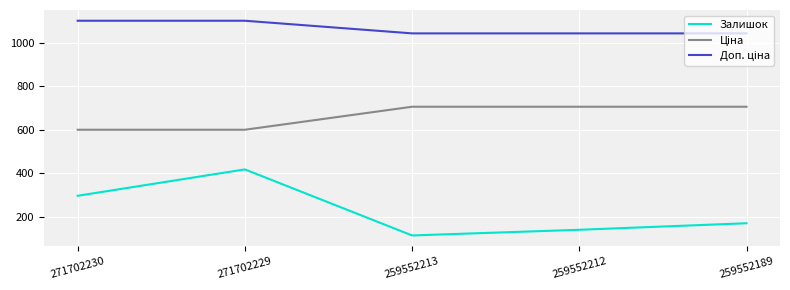

What is the difference between the highest and lowest values at 271702229?

682.0